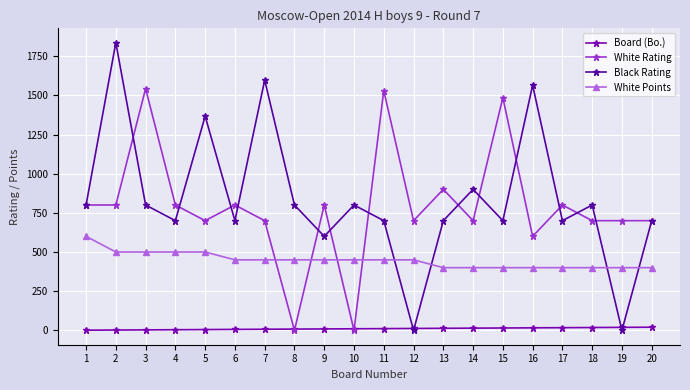

The White Rating series shows 800 at 9. True or false?

True